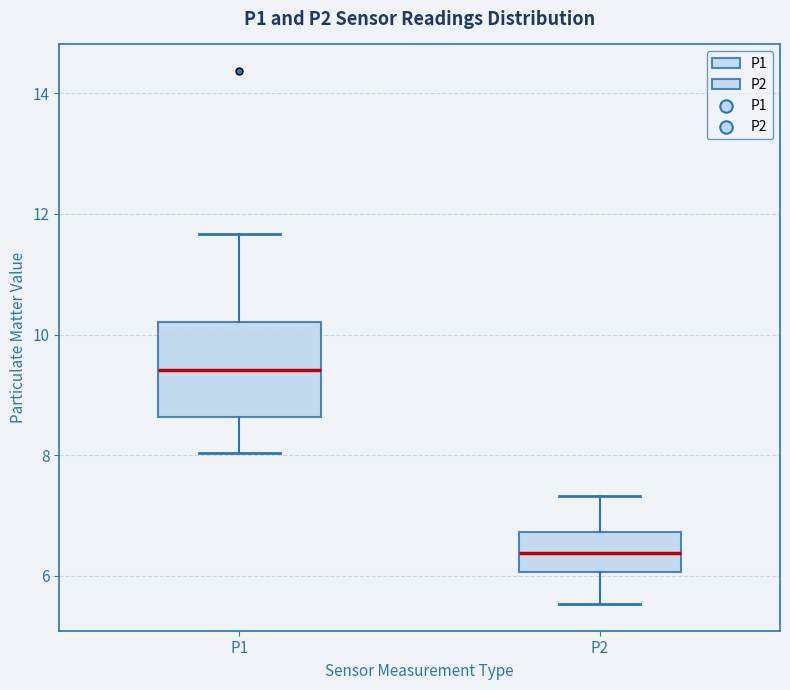

Which box is the tallest, from its lower edge to its upper edge?

P1